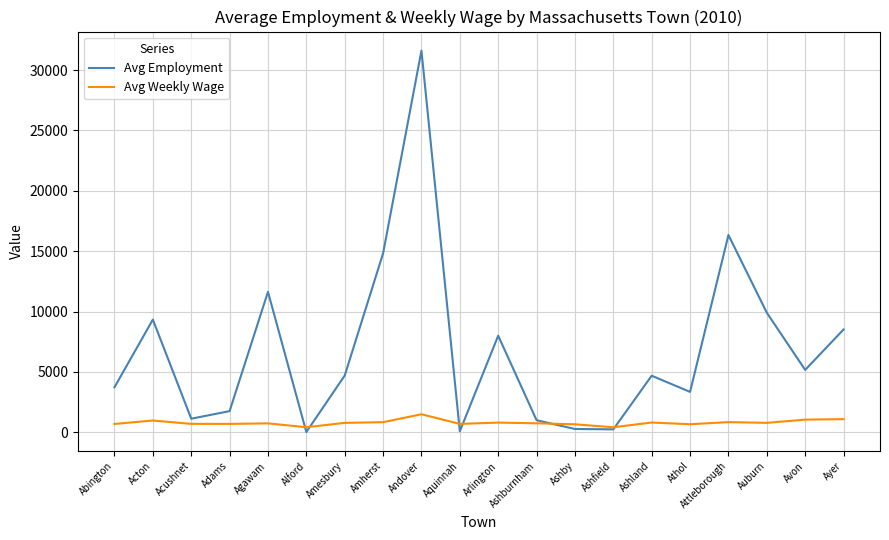

What is the spread (max minus min) of values at Adams?

1057